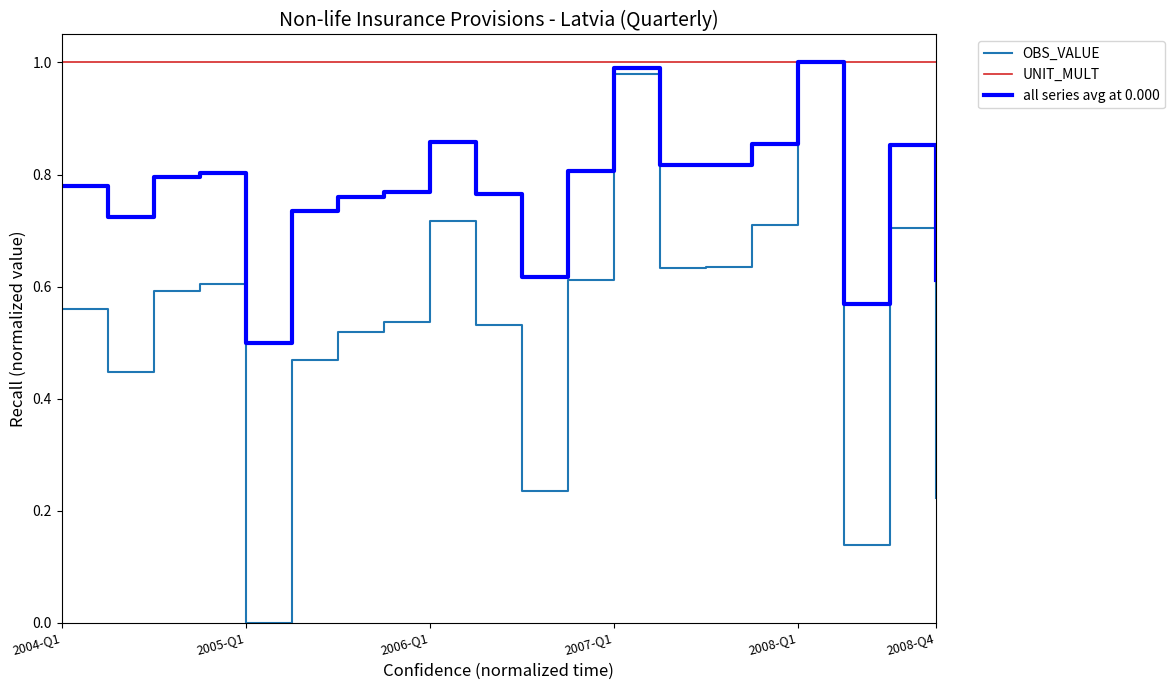

Which series has the largest range (max minus min)?

OBS_VALUE